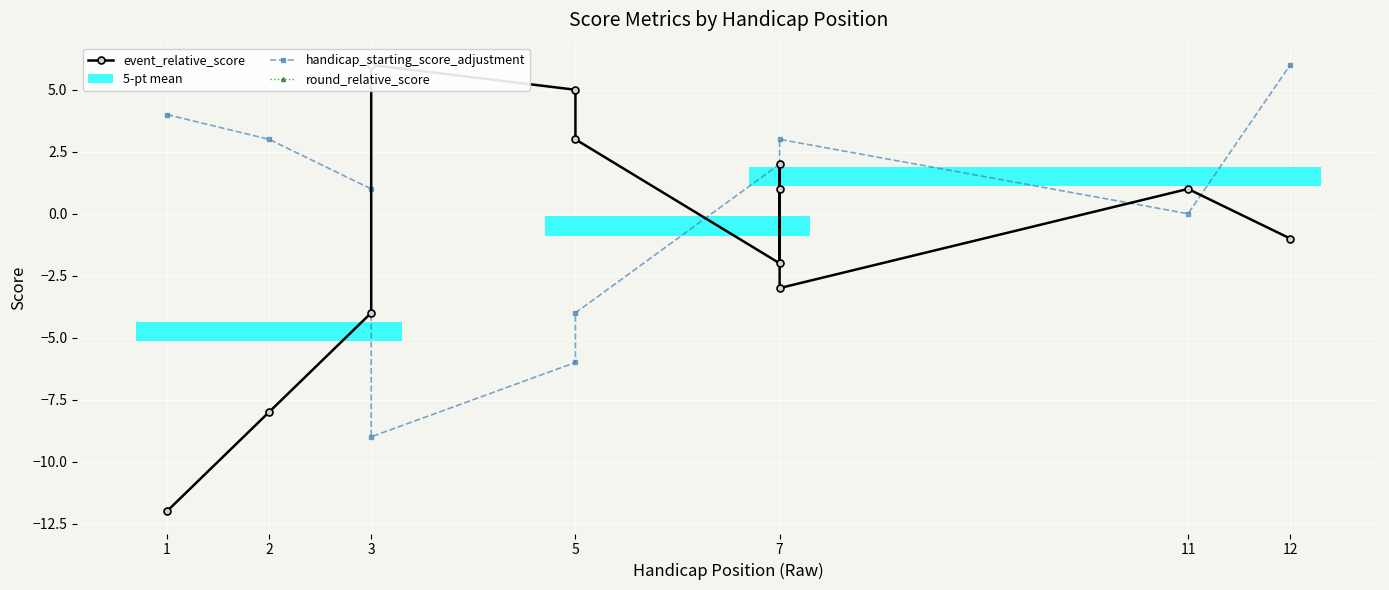

What is the highest value of the handicap_starting_score_adjustment series?

6